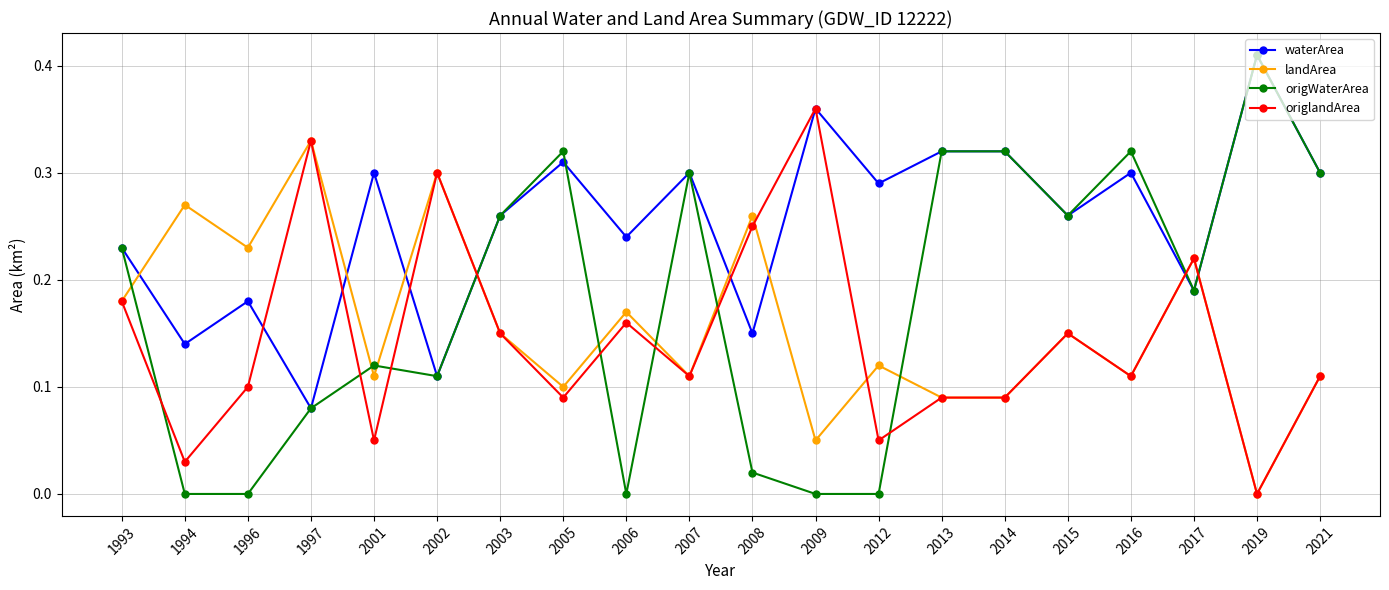

How many times do landArea and origWaterArea cross each other?

10